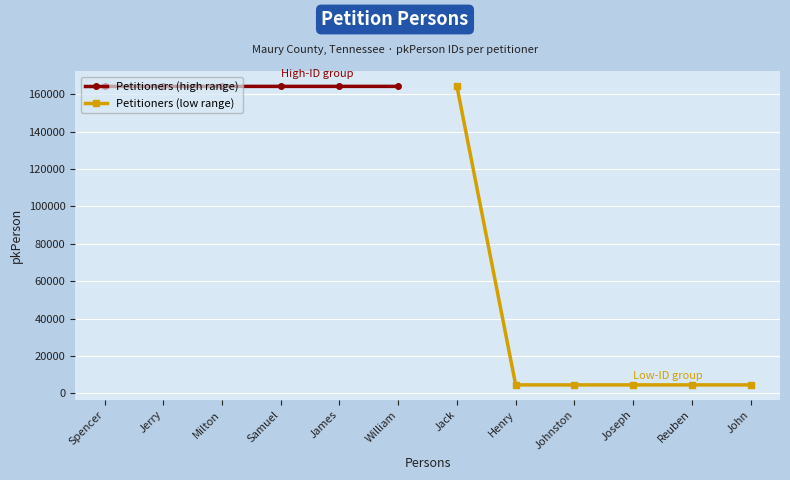

What is the approximate value of Petitioners (high range) at James?

164228